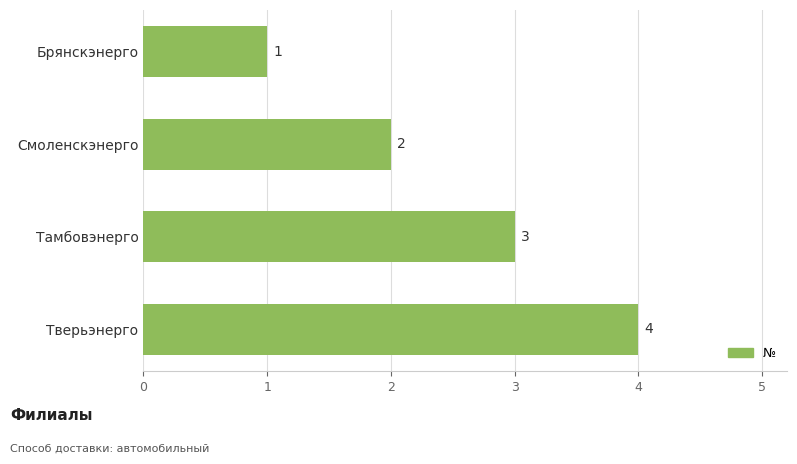

What is the difference between the values at Брянскэнерго and Тверьэнерго?

3